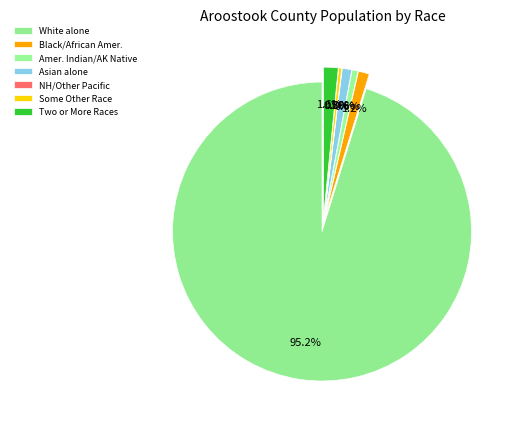

Which category accounts for the majority?

White alone